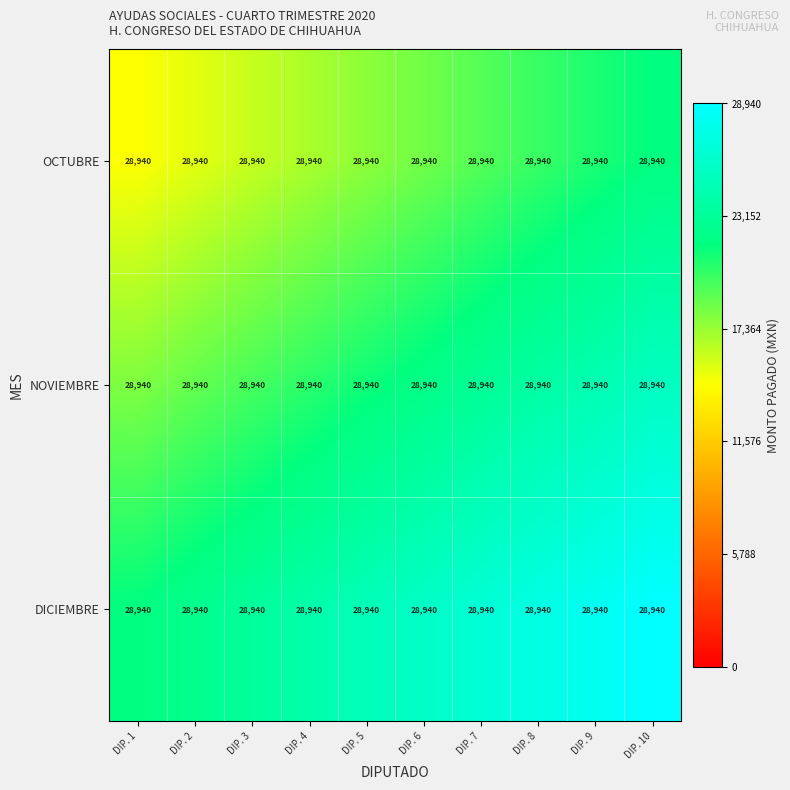

Rank the categories by DICIEMBRE value from lowest to highest.

DIP. 1, DIP. 2, DIP. 3, DIP. 4, DIP. 5, DIP. 6, DIP. 7, DIP. 8, DIP. 9, DIP. 10